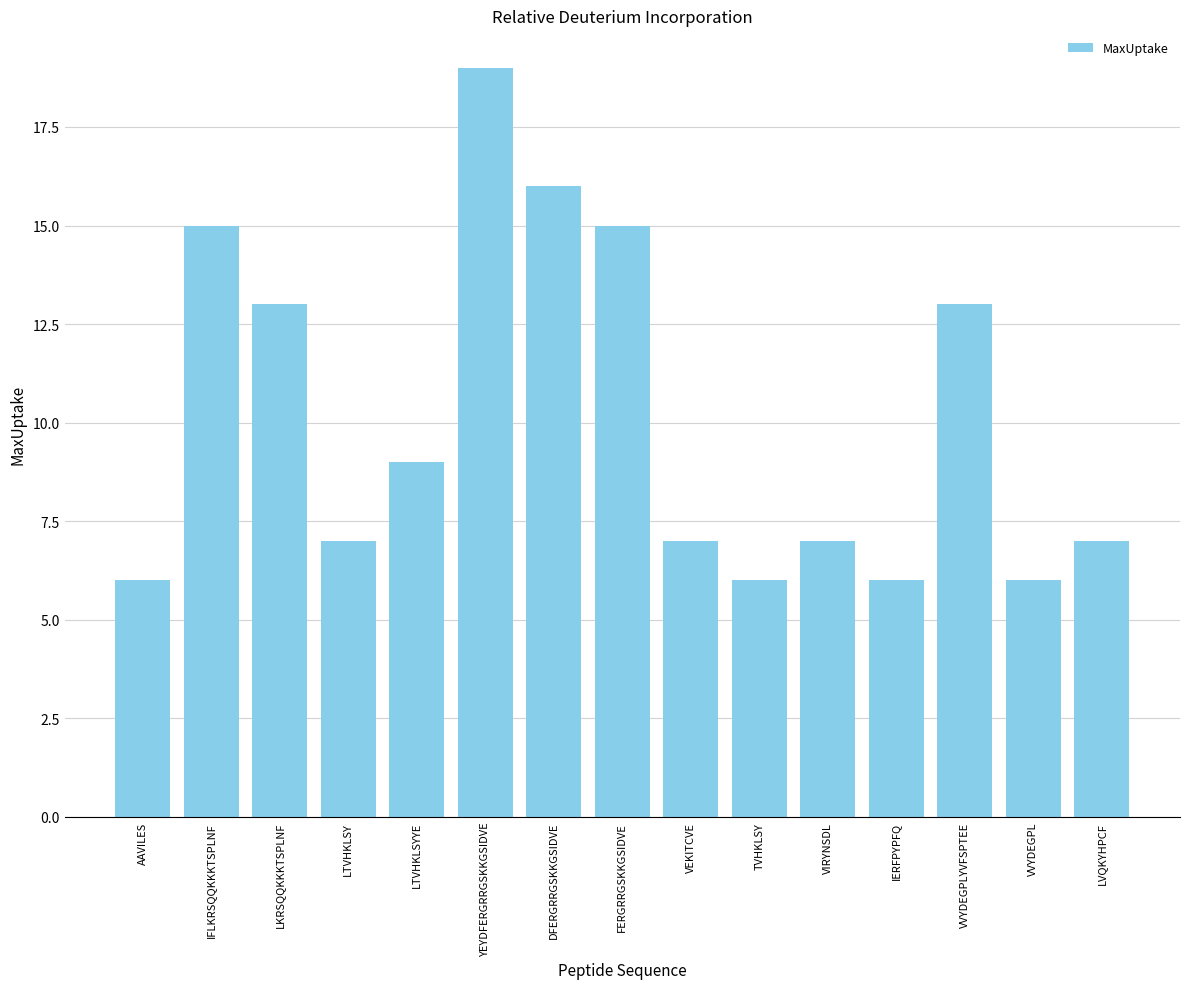

Count the number of categories in the chart.

15